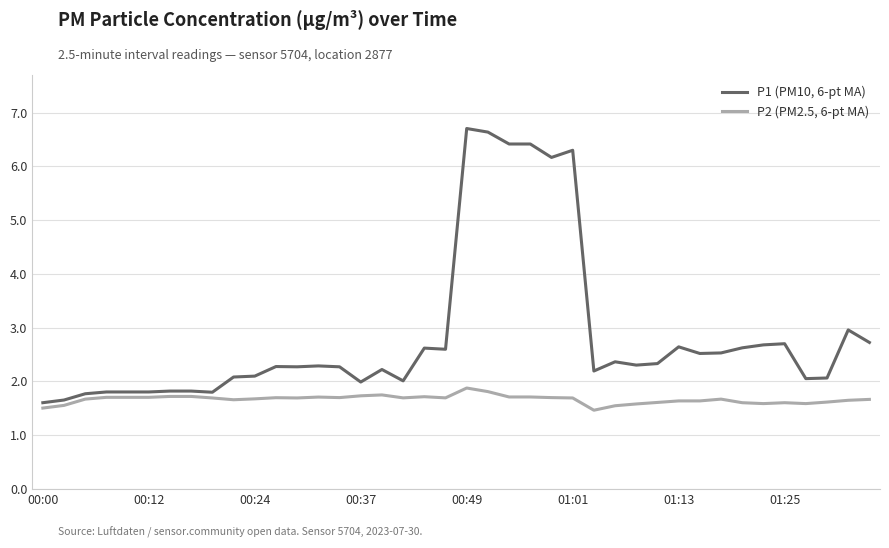

List the series in order of their peak value, lowest first.

P2 (PM2.5, 6-pt MA), P1 (PM10, 6-pt MA)